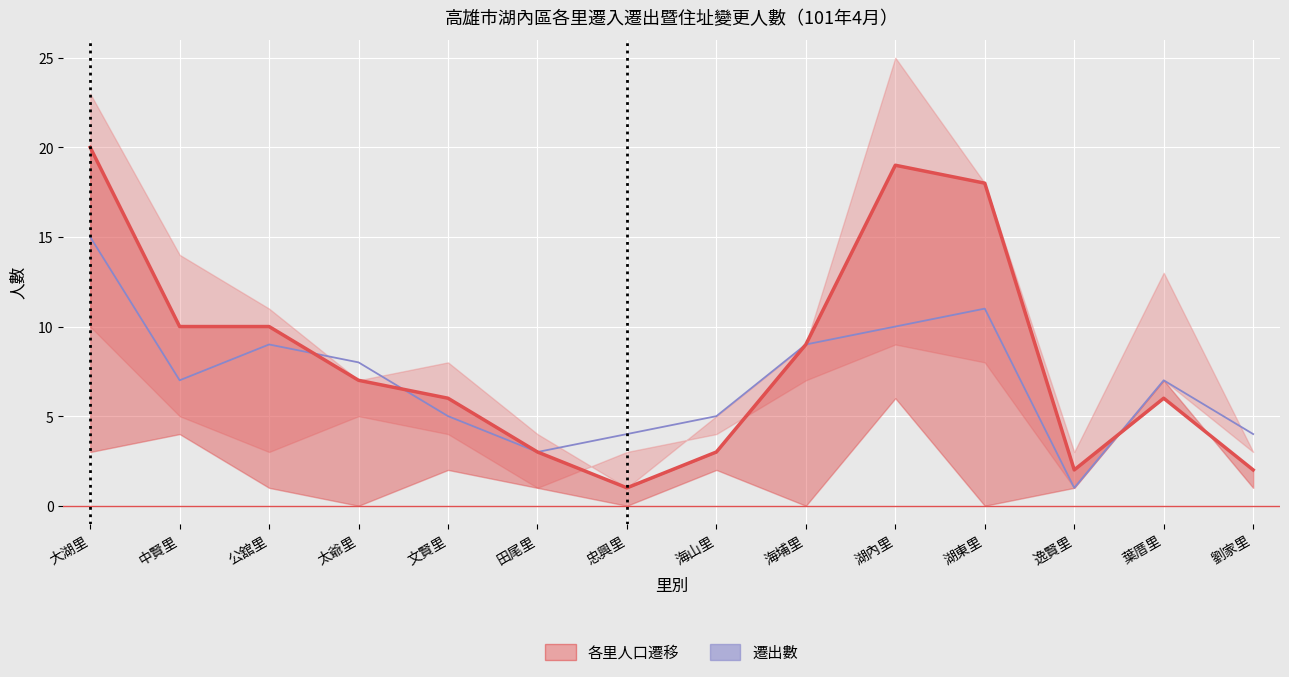

True or false: 遷入數 has a value of 5 at 田尾里.

False